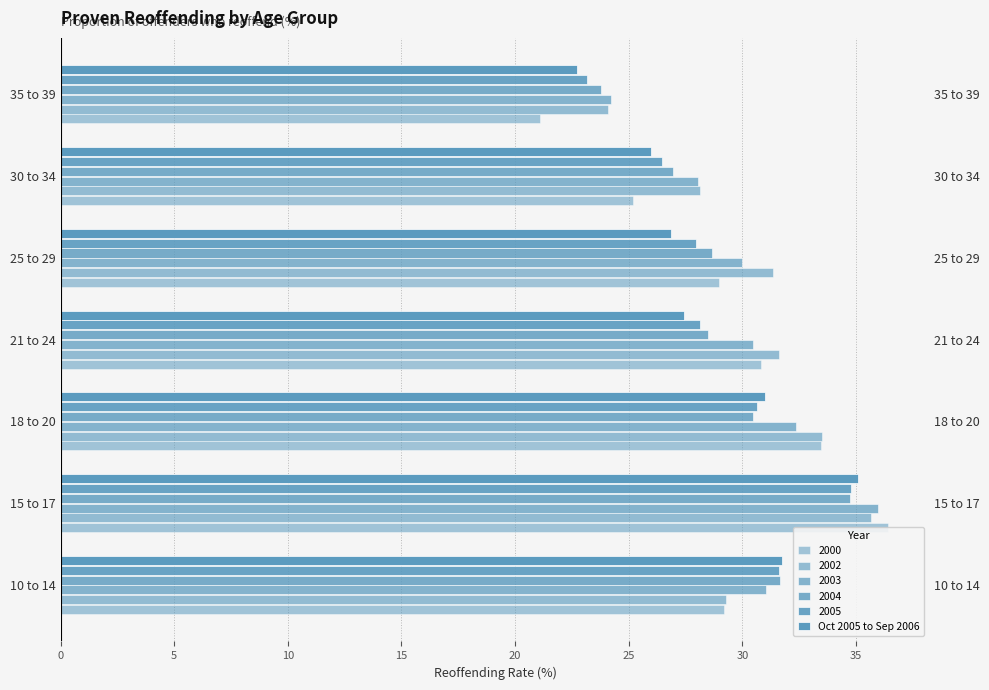

Does the chart contain any negative values?

No